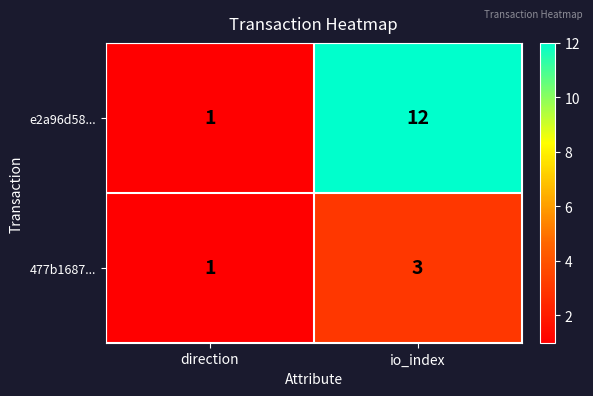

Which series has the largest range (max minus min)?

e2a96d58...